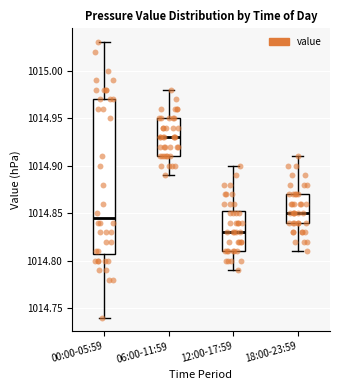

Reading left to right, read every box against the y-axis: the position of its median line, the range the box covers, and the ends of its whiskers. The values are not printed on the chart, so give them approximately, as read against the axis.

00:00-05:59: median 1014.845, box 1014.810 to 1014.970, whiskers 1014.740 to 1015.030
06:00-11:59: median 1014.930, box 1014.910 to 1014.950, whiskers 1014.890 to 1014.980
12:00-17:59: median 1014.830, box 1014.810 to 1014.855, whiskers 1014.790 to 1014.900
18:00-23:59: median 1014.850, box 1014.840 to 1014.870, whiskers 1014.810 to 1014.910